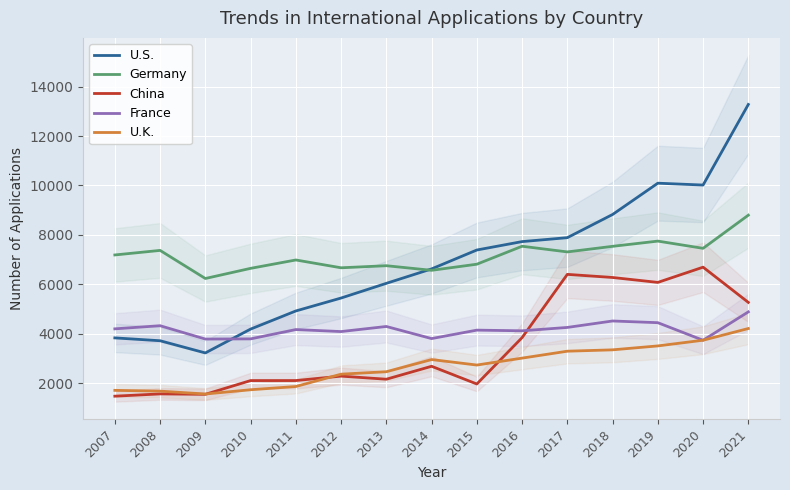

At which category is the sum across all series the highest?

2021